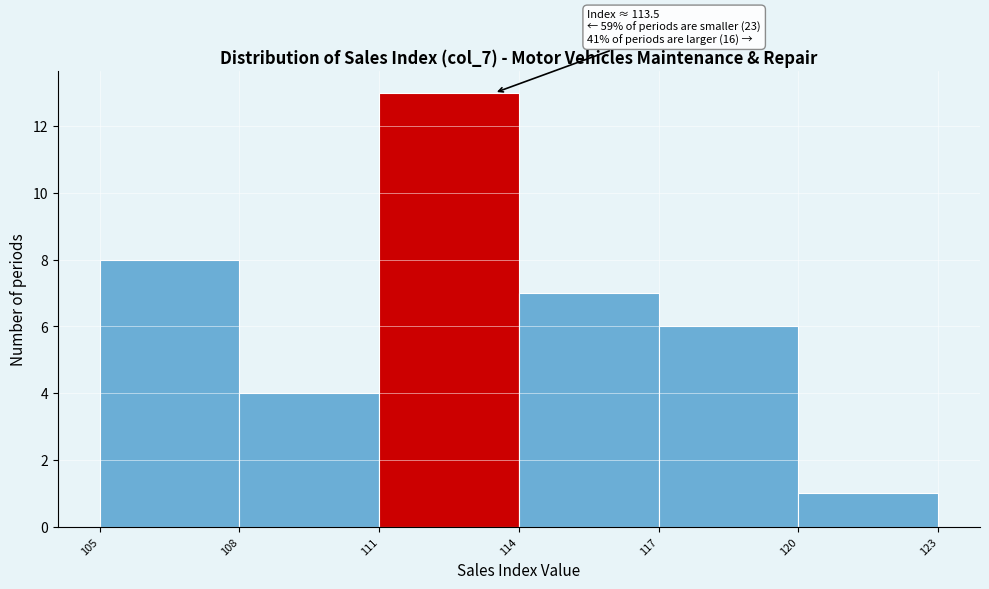

Which range on the x-axis has the tallest bar?

111 to 114